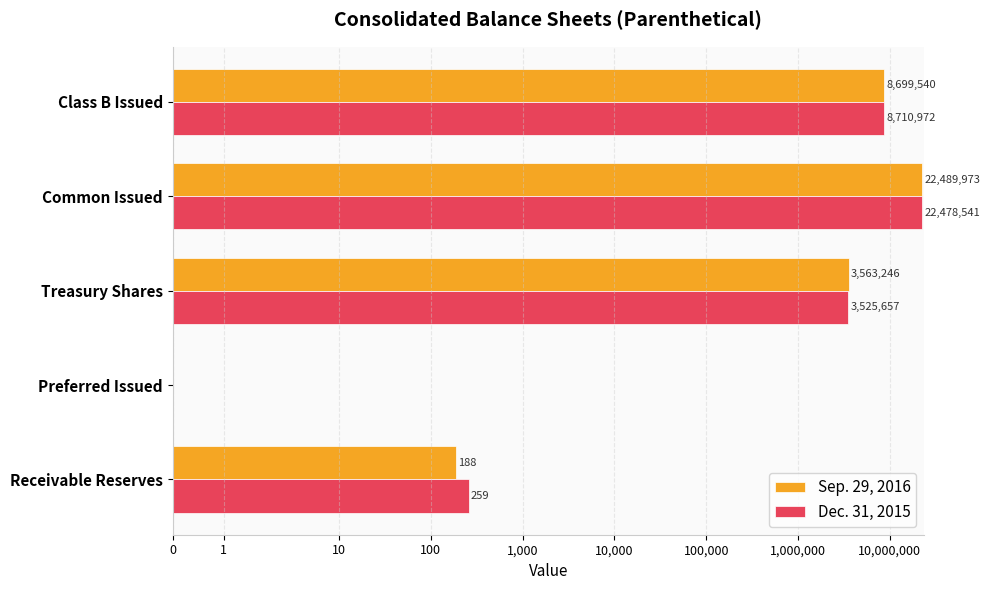

Between Treasury Shares and Common Issued, which series saw the biggest shift?

Dec. 31, 2015